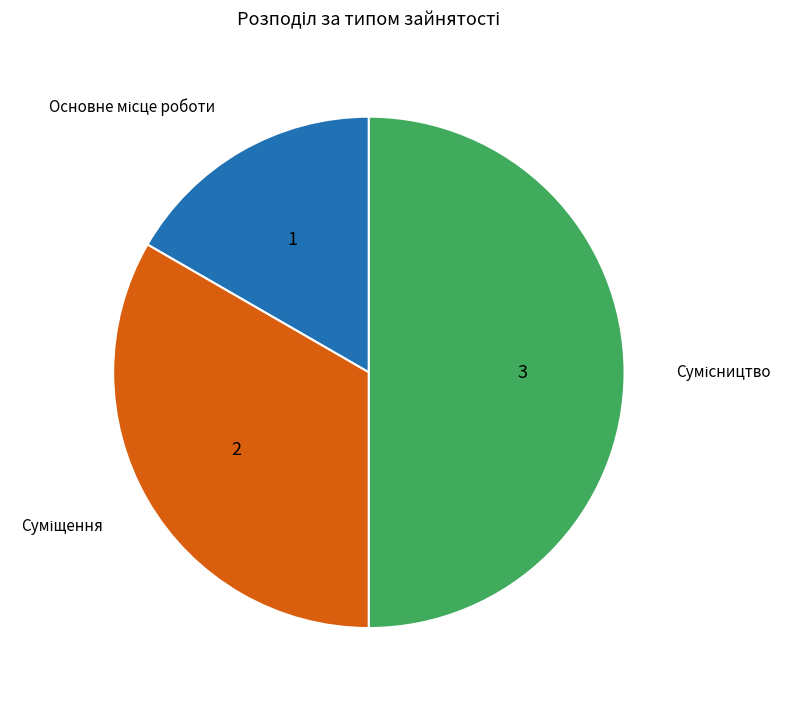

How many segments does this pie chart have?

3